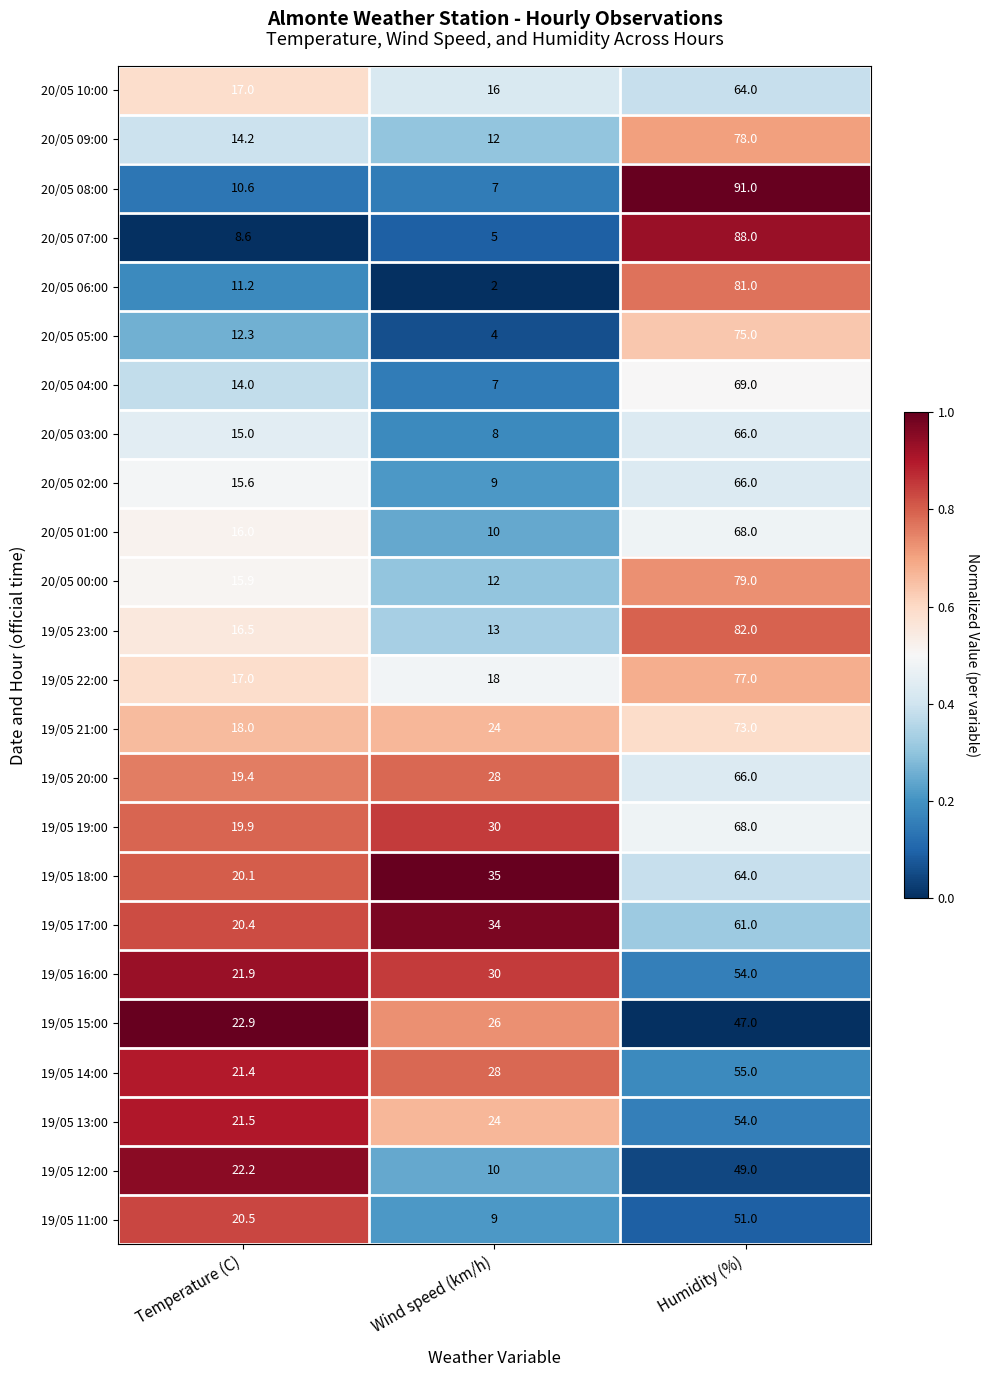

True or false: 19/05 19:00 has a value of 68.0 at Humidity (%).

True